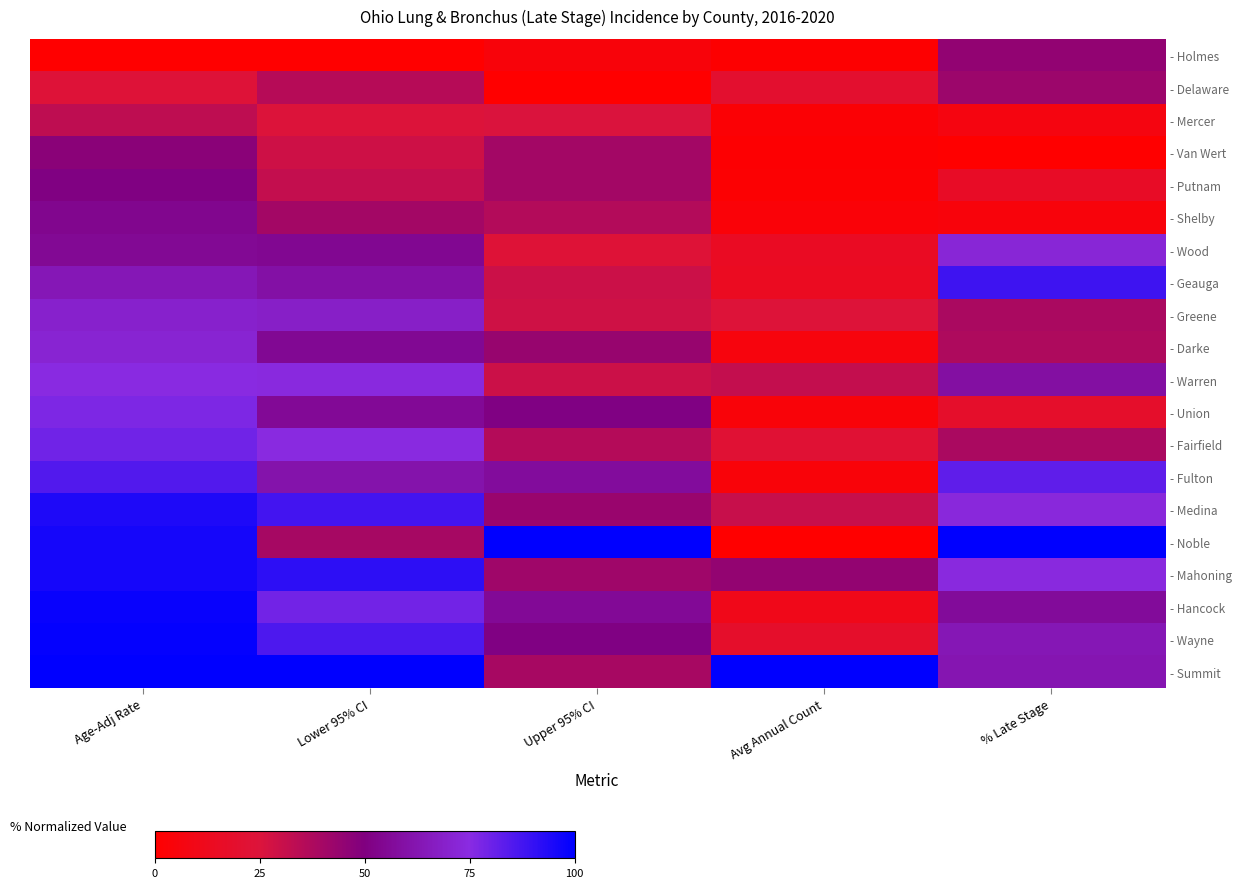

Rank the series at Avg Annual Count from lowest to highest value.

- Noble, - Holmes, - Van Wert, - Putnam, - Mercer, - Shelby, - Union, - Fulton, - Darke, - Hancock, - Geauga, - Wood, - Wayne, - Delaware, - Fairfield, - Greene, - Medina, - Warren, - Mahoning, - Summit